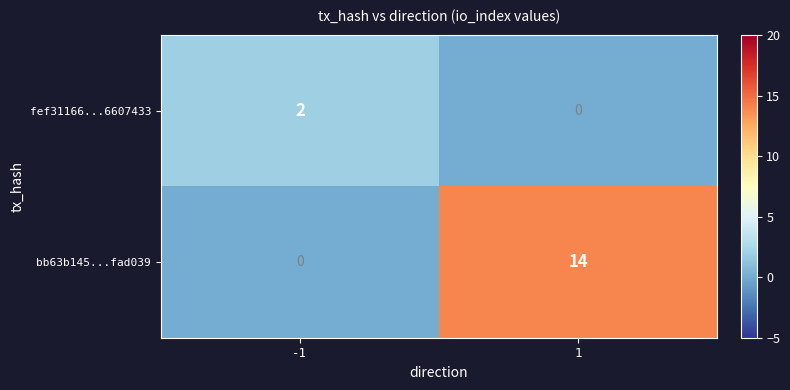

What is the maximum value shown in the chart?

14